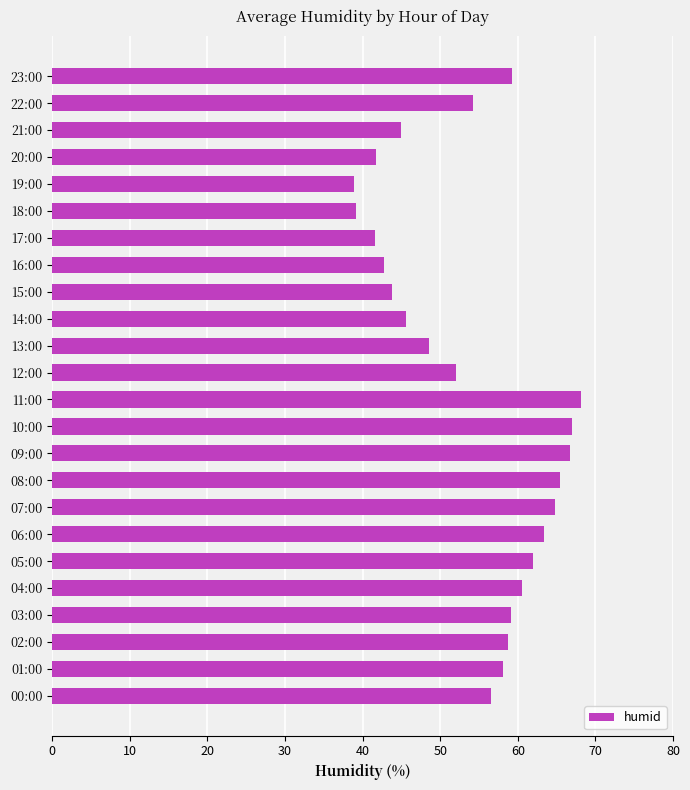

What is the average value?

54.3